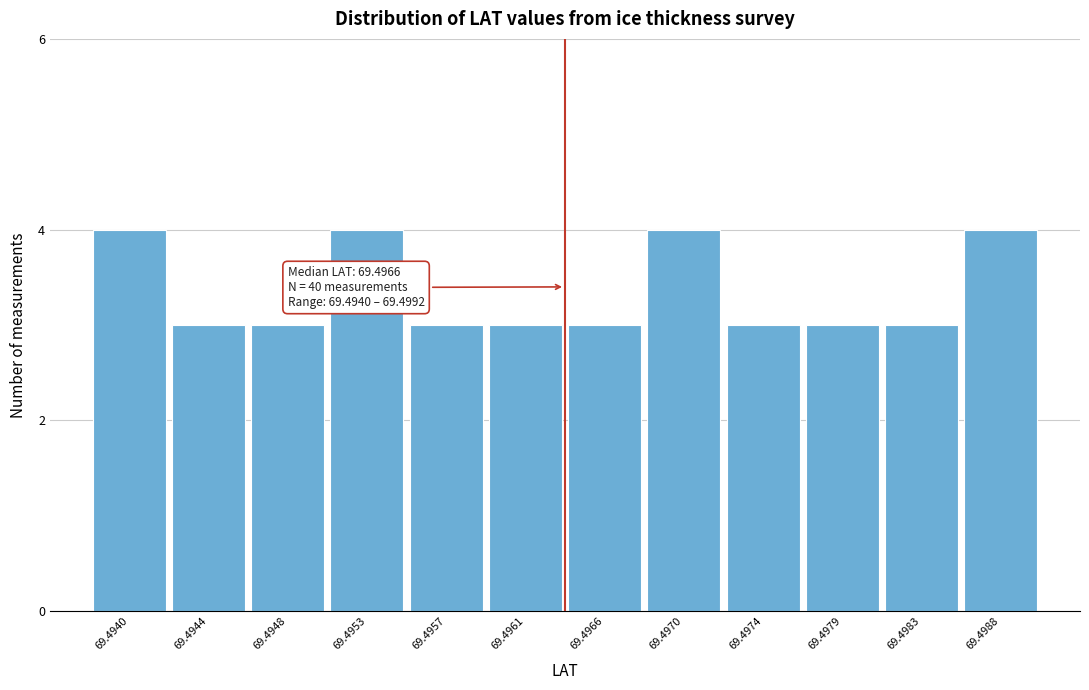

Reading left to right, extract all data points from this chart.

4	3	3	4	3	3	3	4	3	3	3	4